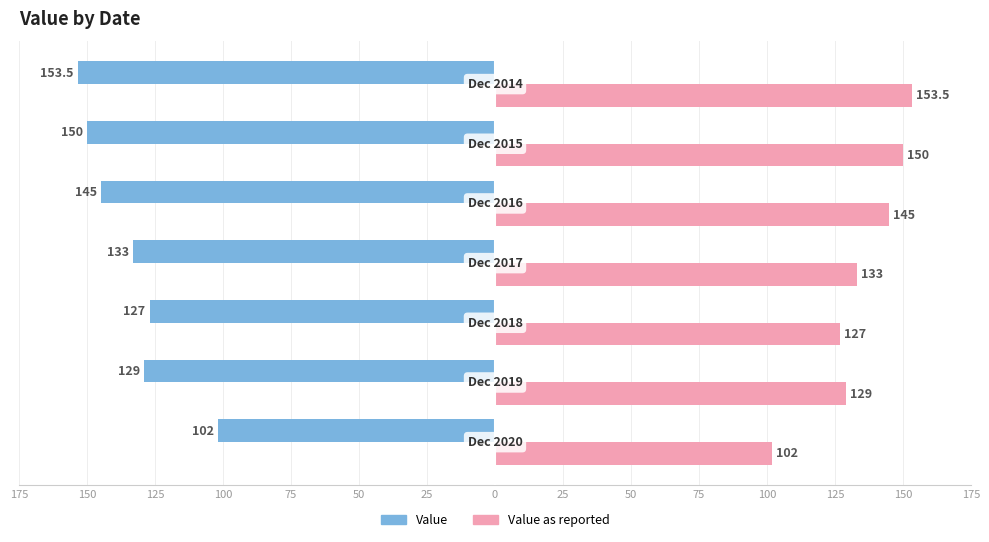

What are all the series names shown in the legend?

Value, Value as reported